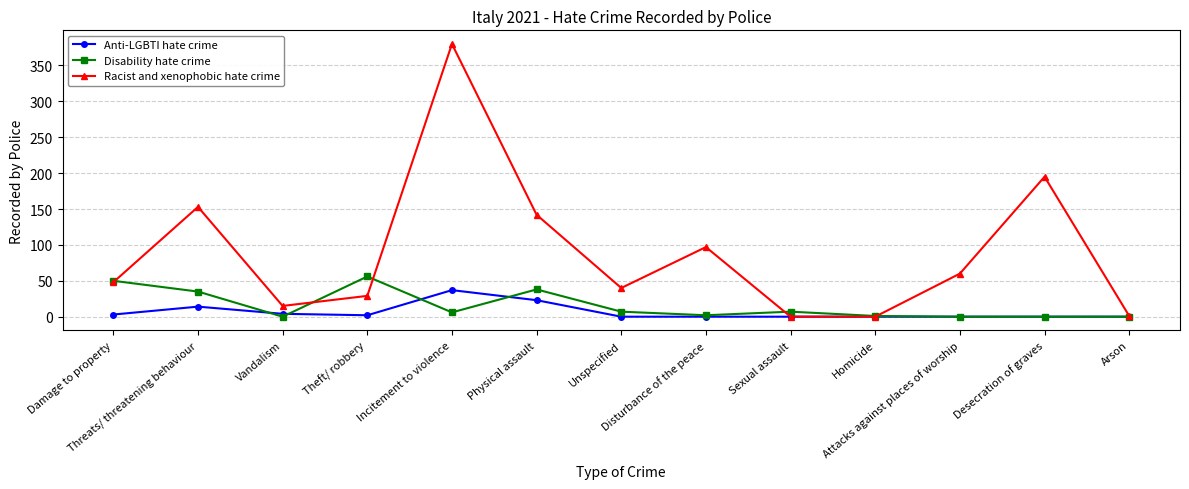

What is the difference between the highest and lowest values at Theft/ robbery?

54